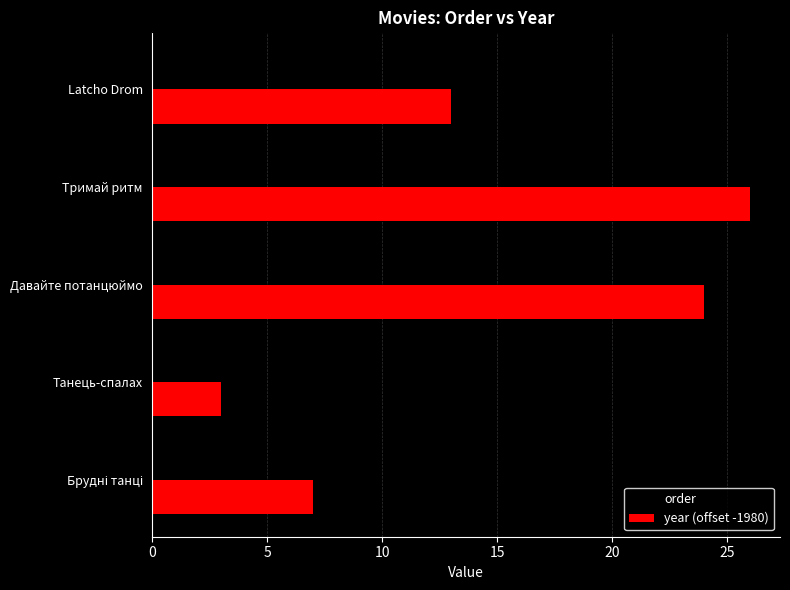

The year (offset -1980) series shows 13 at Latcho Drom. True or false?

True